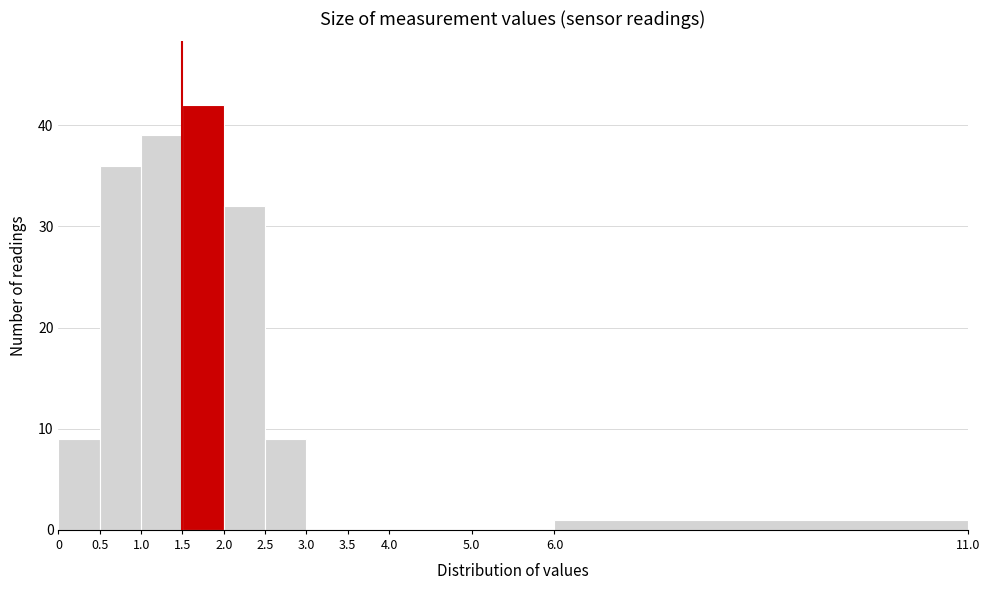

Which range on the x-axis has the tallest bar?

1.5 to 2.0